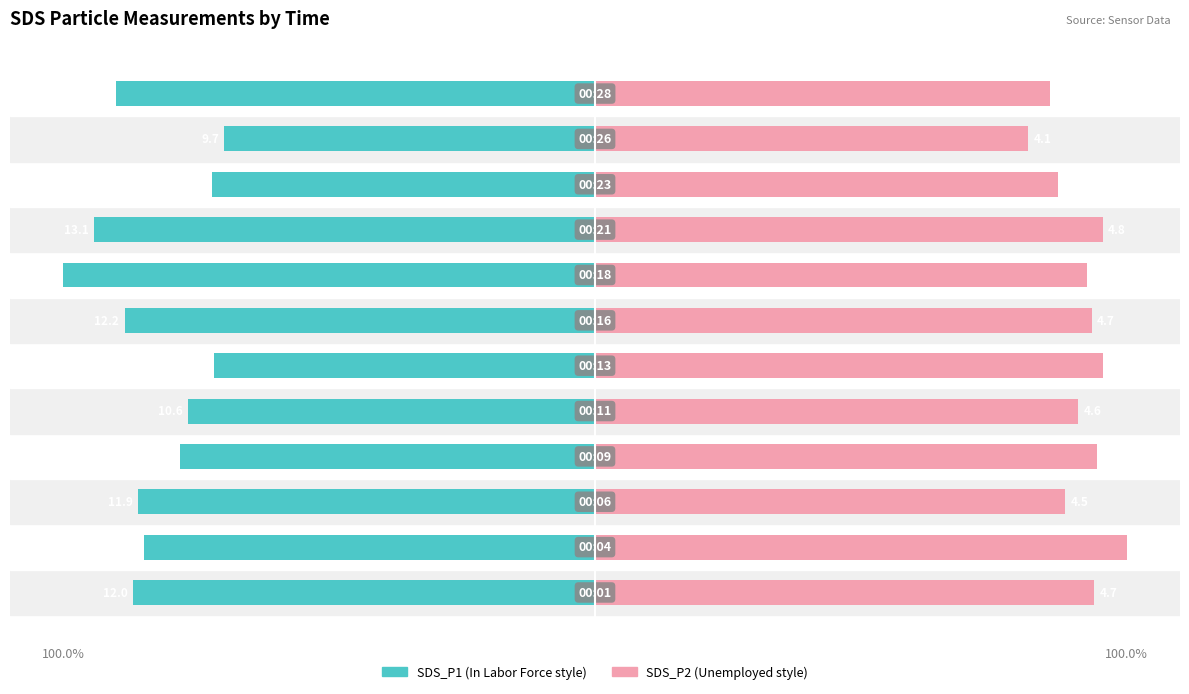

At which label is SDS_P2 closest to 90?

4